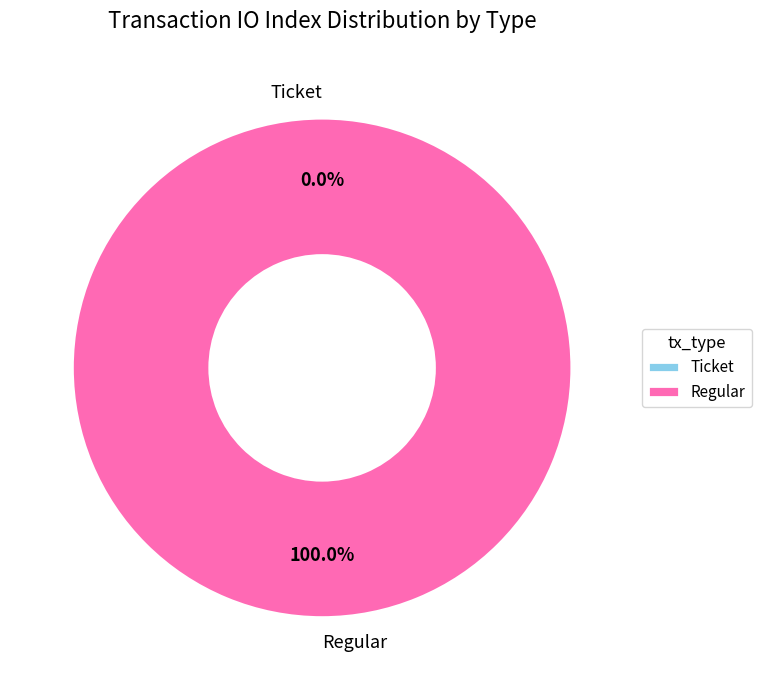

The Regular slice represents 99% of the pie. True or false?

False